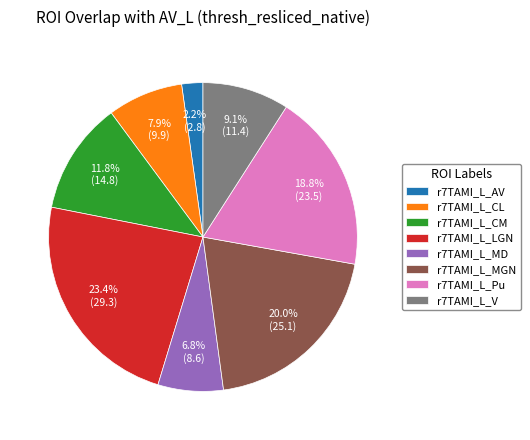

Do r7TAMI_L_AV and r7TAMI_L_LGN together represent more than half of the pie?

No